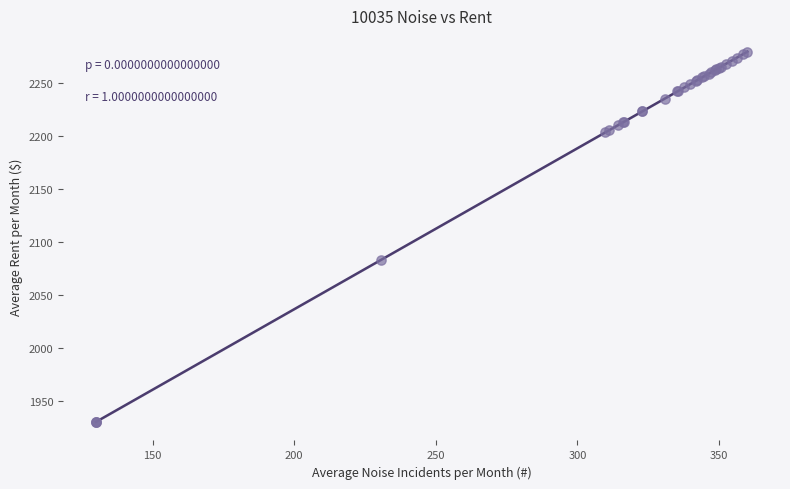

What Y value in the scatter plot is closest to 2105?

2083.4